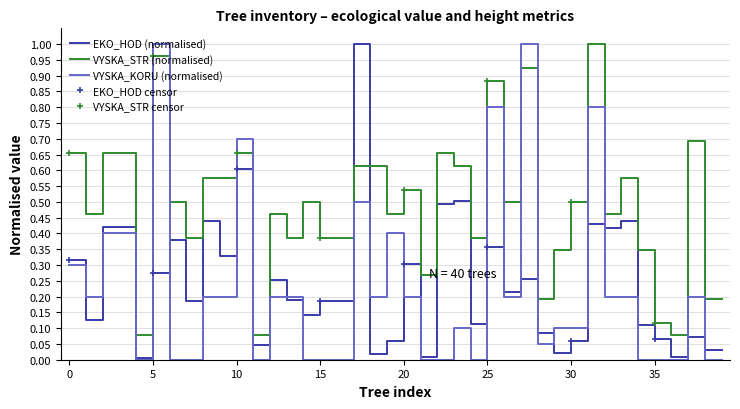

What is the difference between the maximum and second lowest values in the VYSKA_KORU series?

1.0